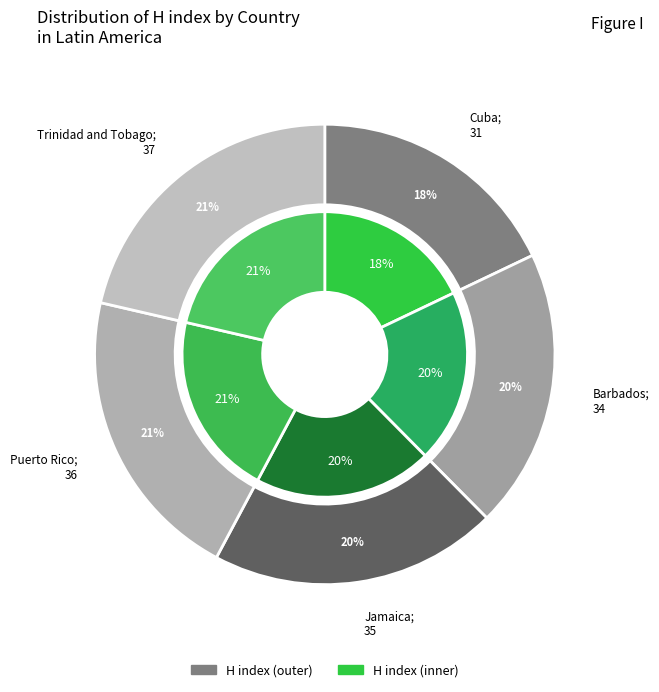

What is the ratio of the value at Cuba to the value at Puerto Rico?

0.9